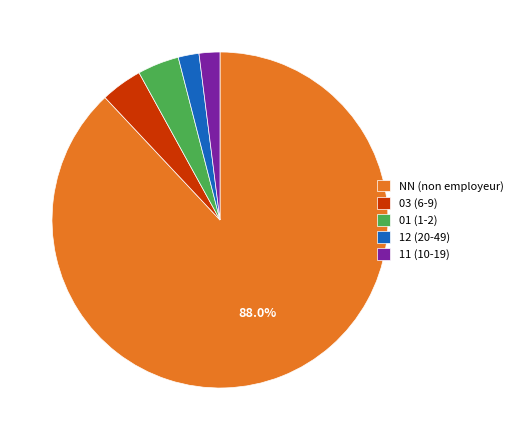

What is the largest slice in the pie chart?

NN (non employeur)